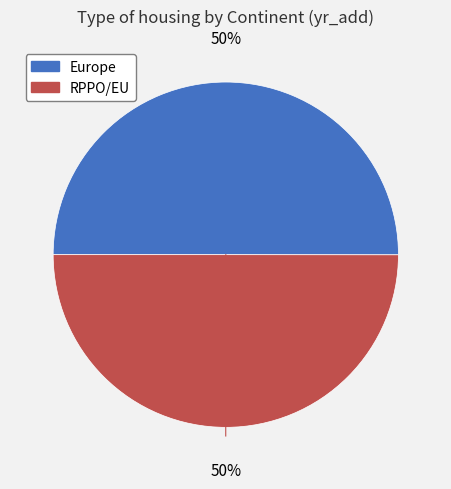

To the nearest percent, what portion does Europe represent?

50%